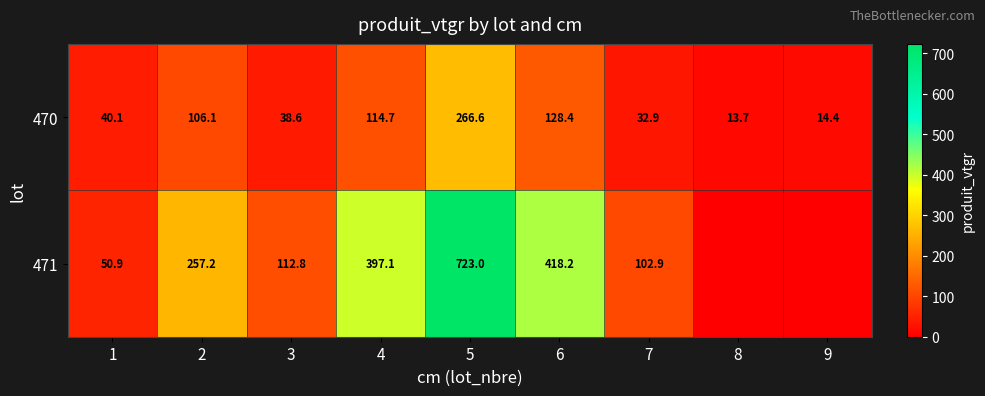

At which label is 470 closest to 140?

6